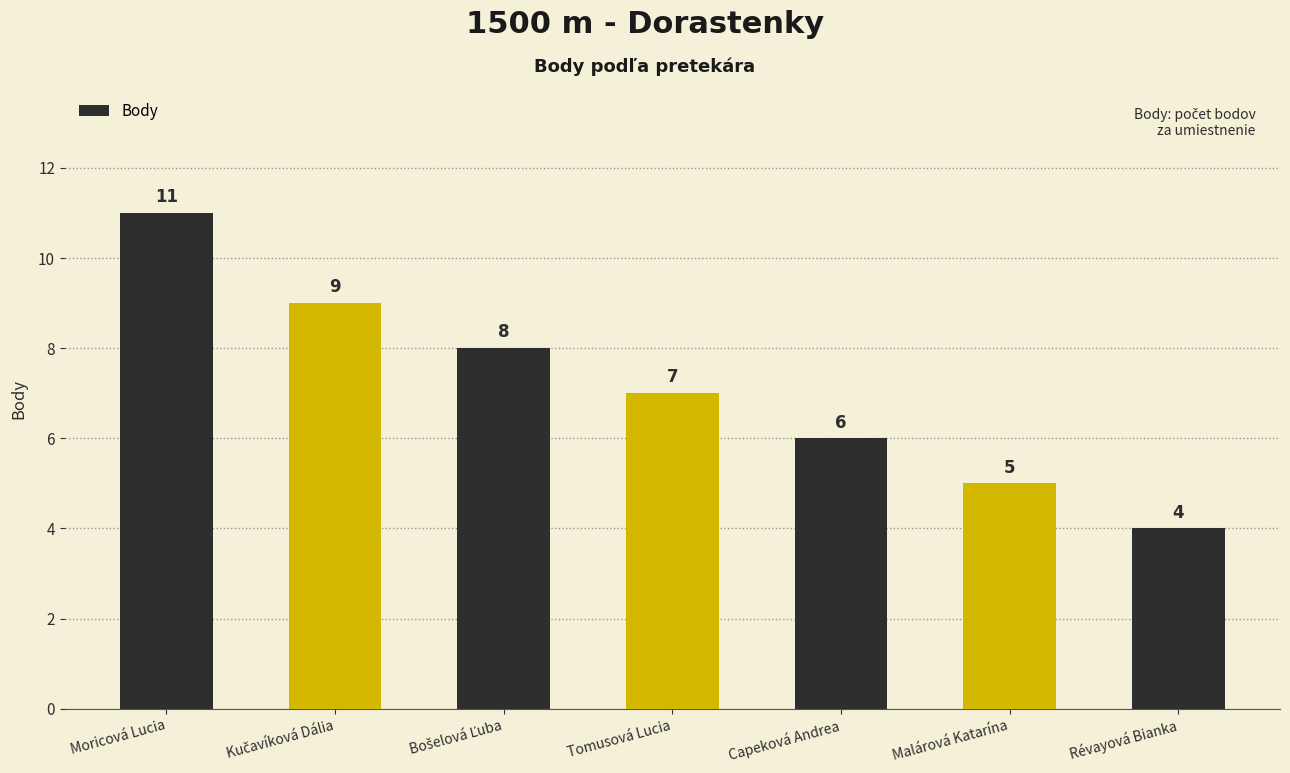

The chart shows a value of 7 at Malárová Katarína. True or false?

False